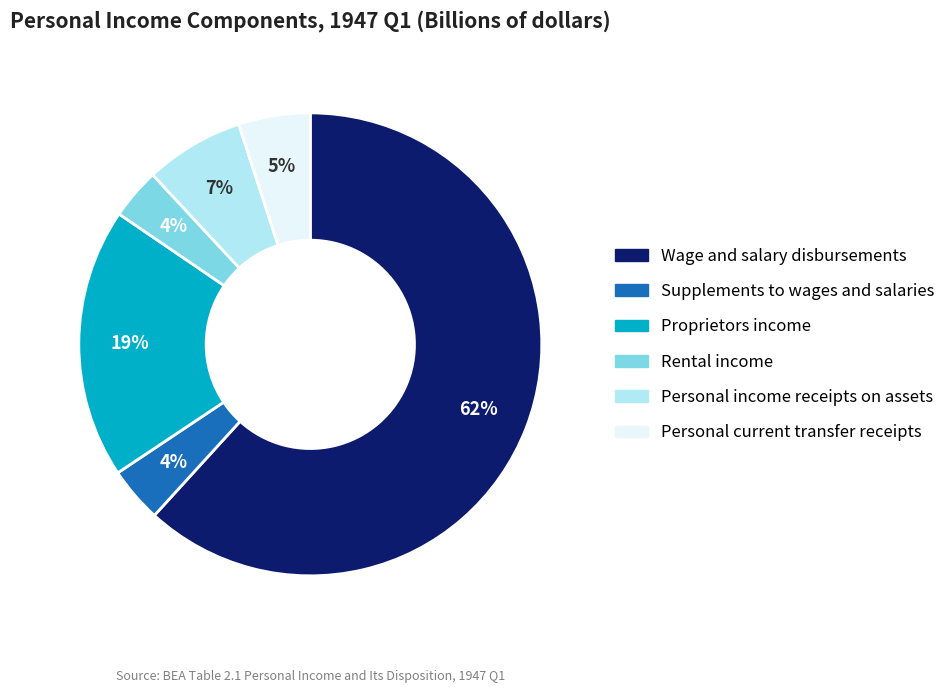

The Personal income receipts on assets slice represents 7% of the pie. True or false?

True